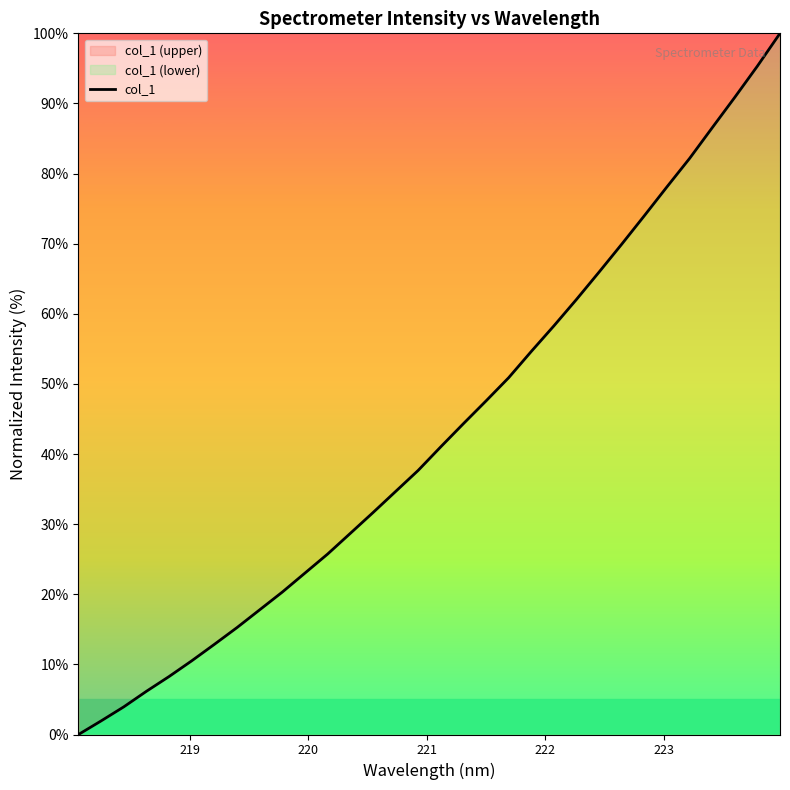

How many values are below 41?

16